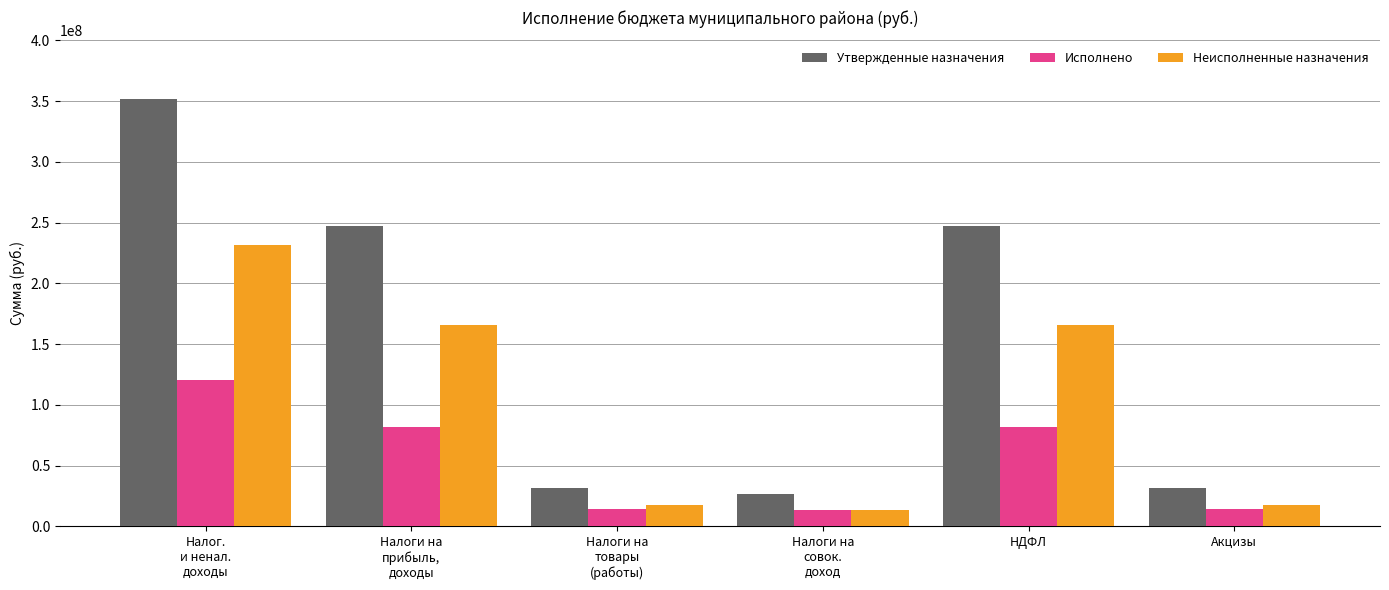

What is the maximum value for Исполнено?

120222803.2